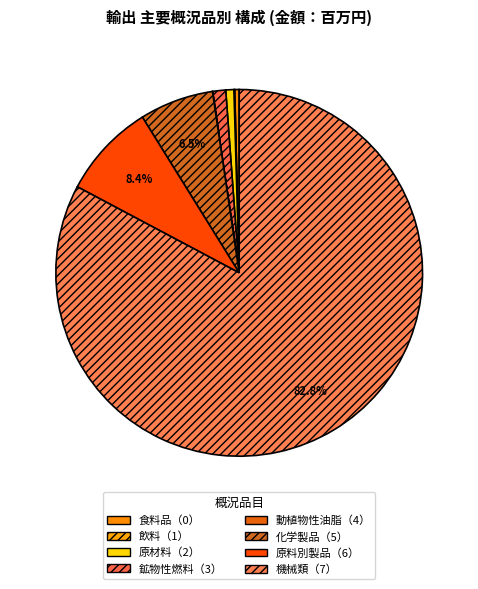

Count the number of slices in the pie.

8